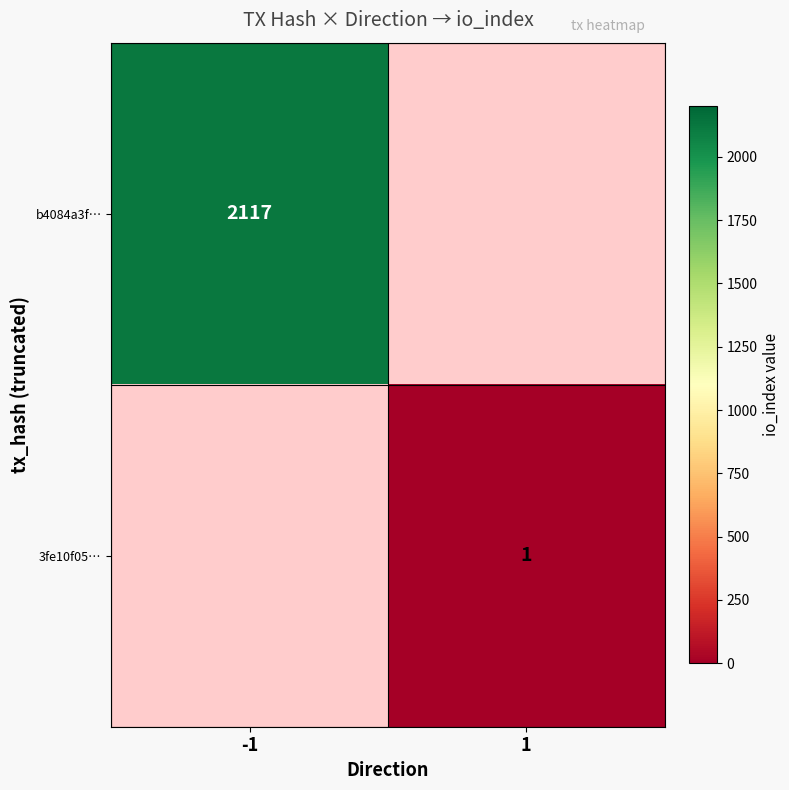

The value of b4084a3f… at -1 is 3590. True or false?

False